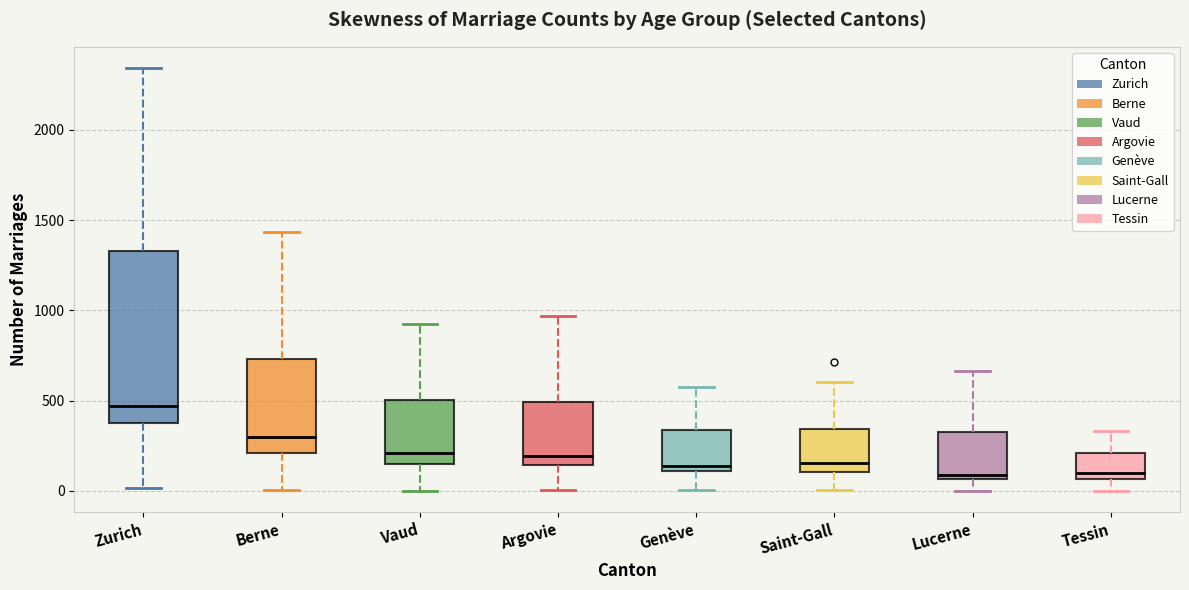

Reading left to right, transcribe this box plot: for each box, give where its median line is, the range the box spans, and where its two whiskers end, as read against the y-axis. The values are not printed on the chart, so give them approximately, as read against the axis.

Zurich: median 450, box 400 to 1350, whiskers 0 to 2350
Berne: median 300, box 200 to 750, whiskers 0 to 1450
Vaud: median 200, box 150 to 500, whiskers 0 to 900
Argovie: median 200, box 150 to 500, whiskers 0 to 950
Genève: median 150, box 100 to 350, whiskers 0 to 550
Saint-Gall: median 150, box 100 to 350, whiskers 0 to 600
Lucerne: median 100, box 50 to 350, whiskers 0 to 650
Tessin: median 100, box 50 to 200, whiskers 0 to 350